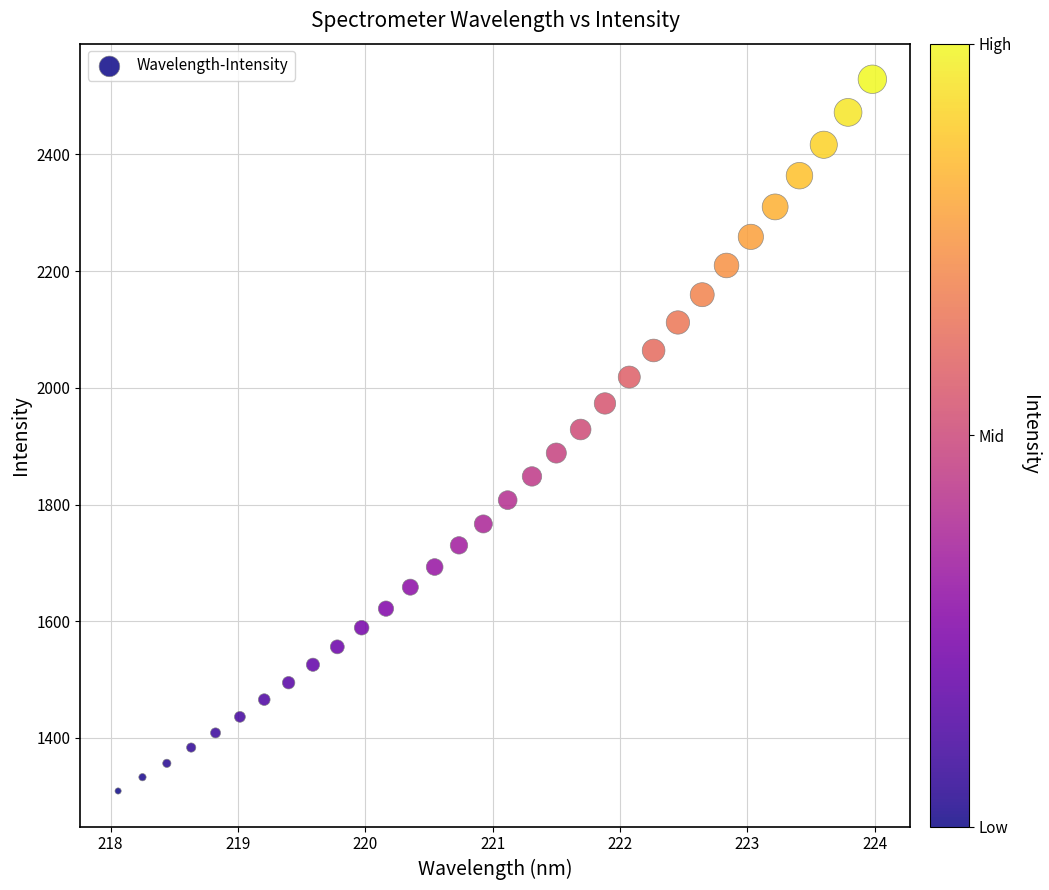

What is the range of X values (max minus min)?

5.9